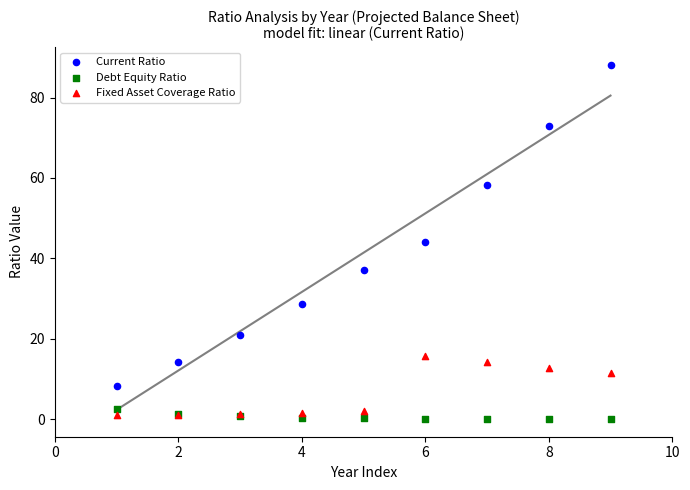

What is the X range (max minus min) for the scatter plot?

8.0